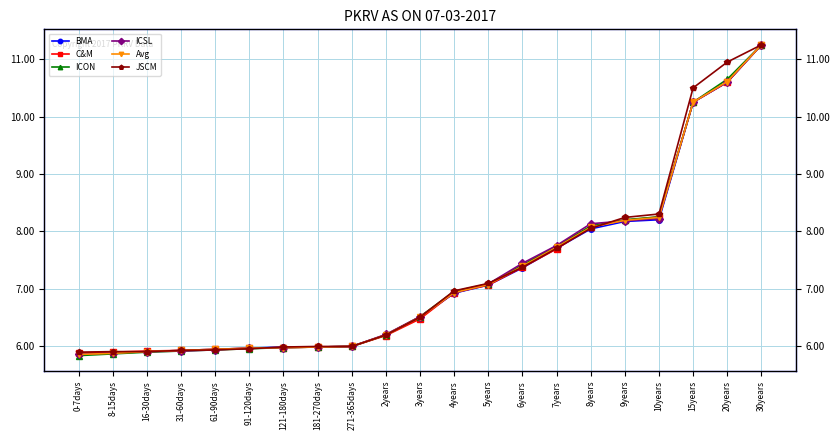

The ICON series shows 11.5 at 10years. True or false?

False